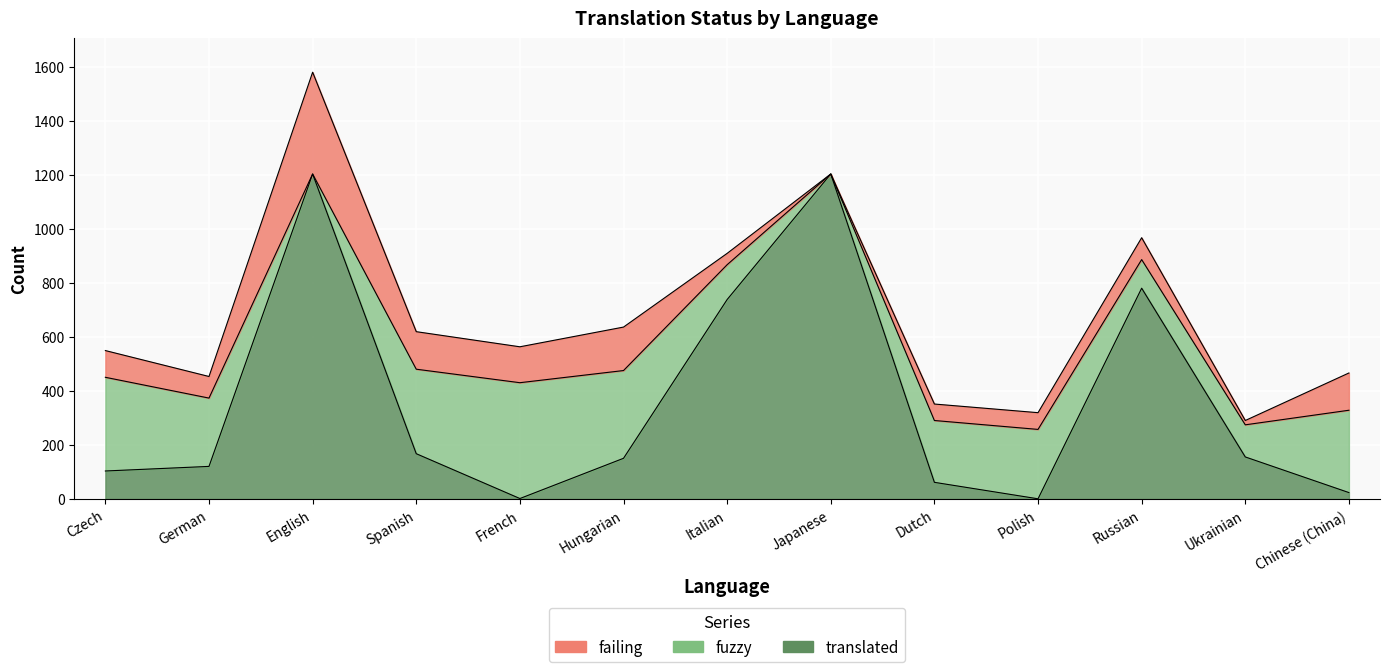

What are all the series names shown in the legend?

translated, fuzzy, failing